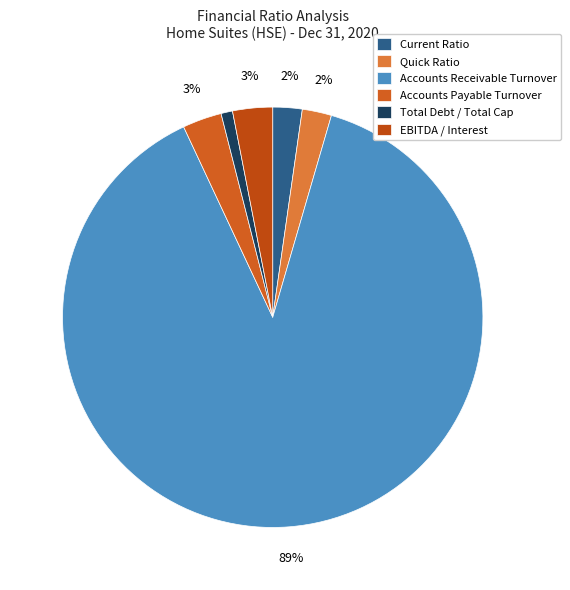

Which slice is the smallest?

Total Debt / Total Cap